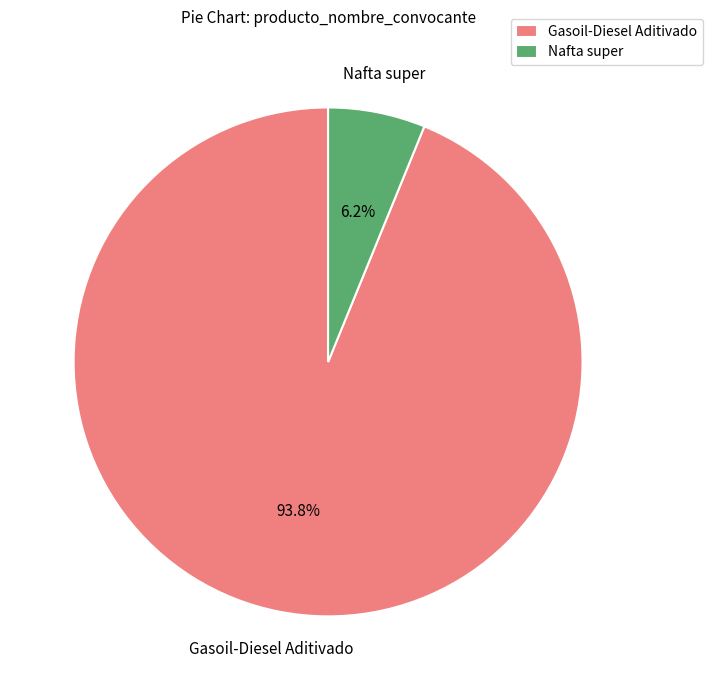

Is it true that Nafta super is 1% of the pie?

False